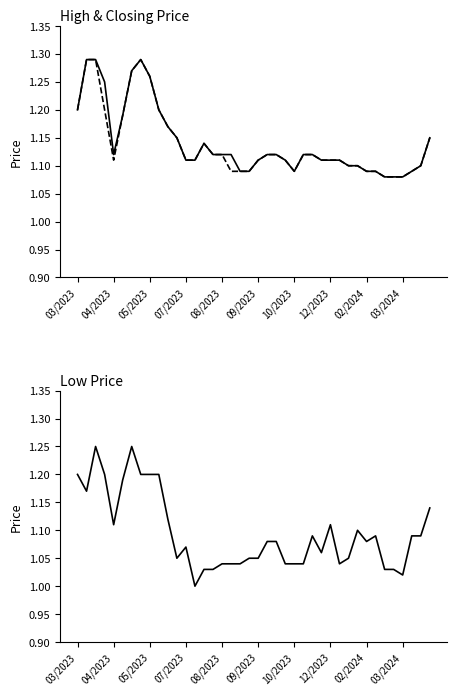

What is the maximum value shown in the chart?

1.3